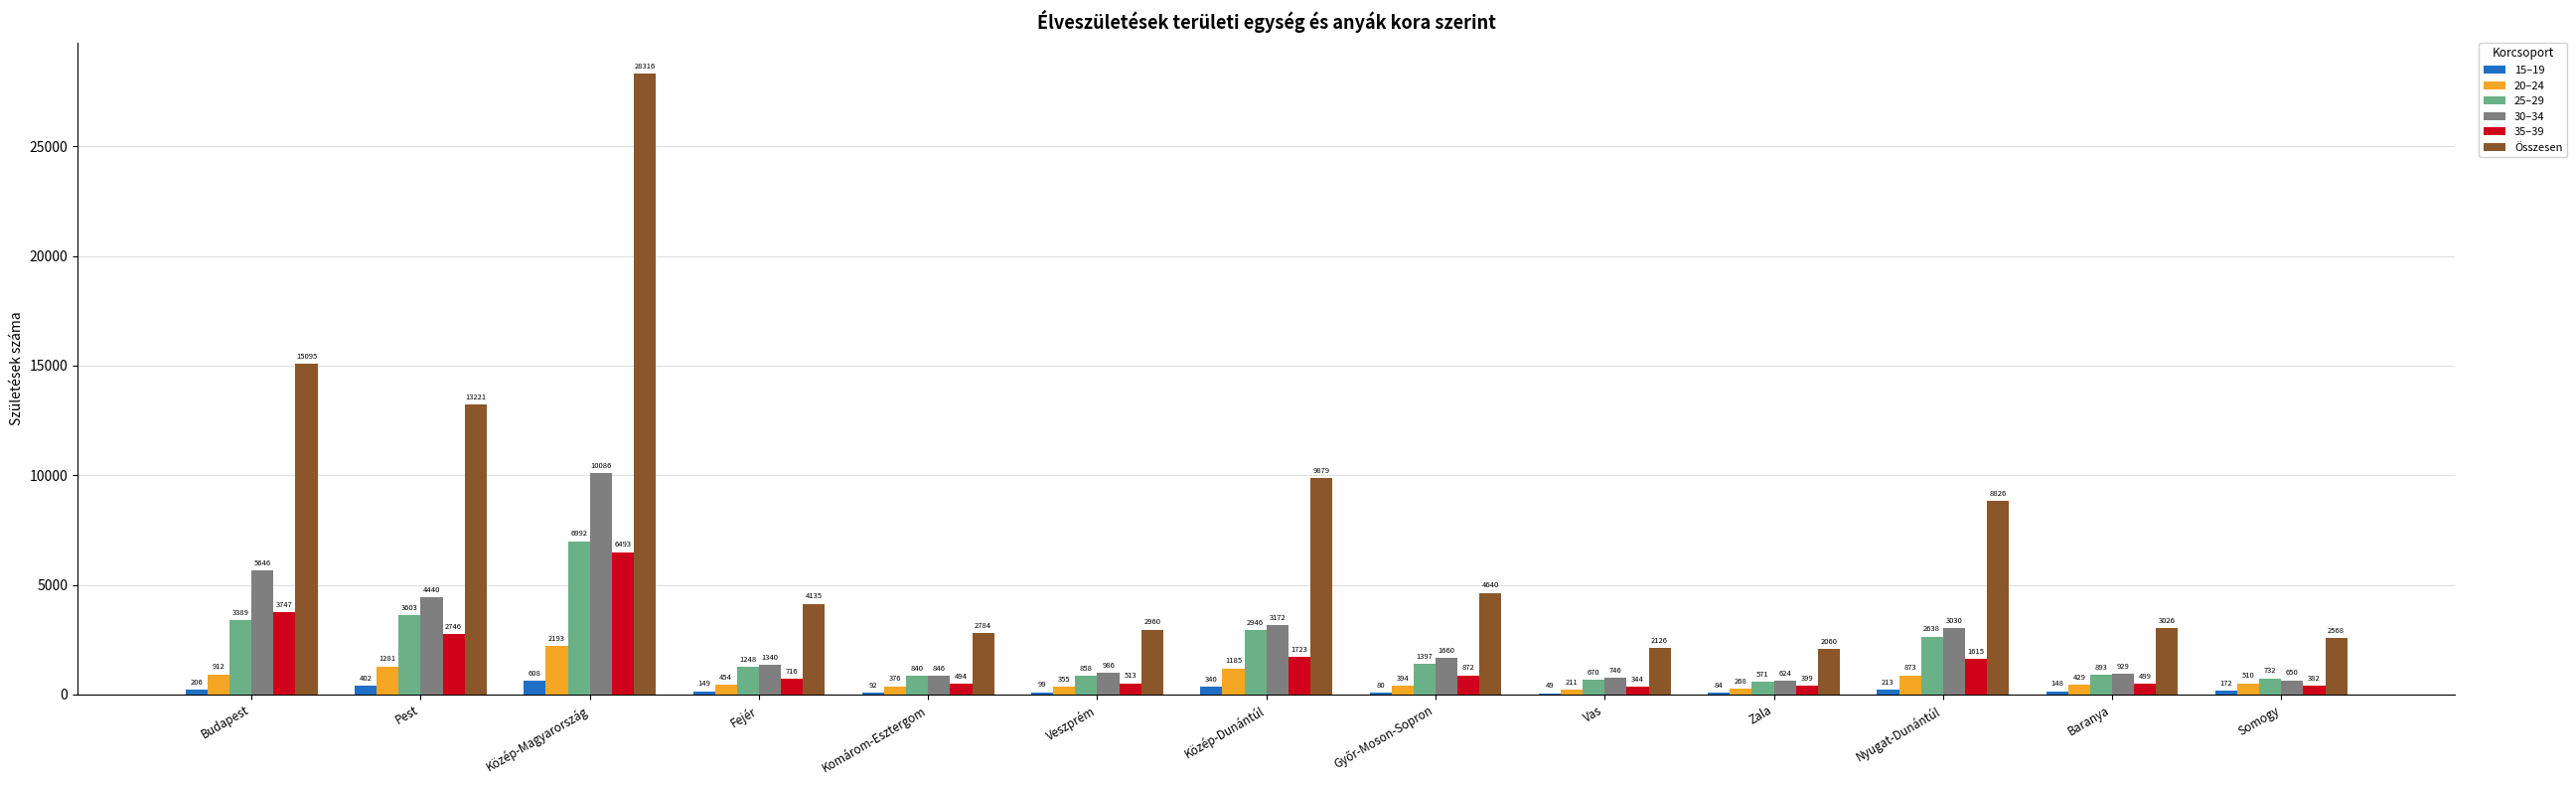

What is the sum of all 20–24 values?

9441